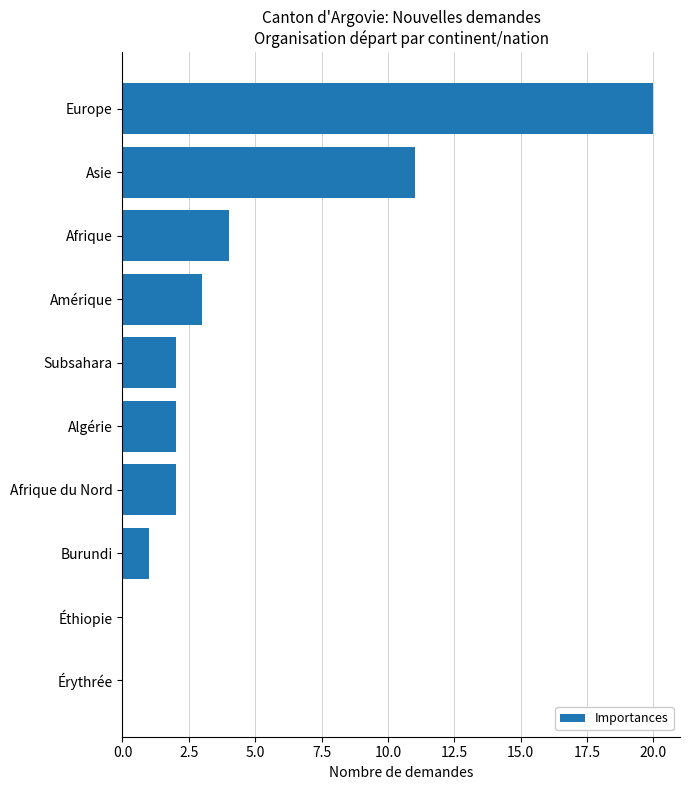

What is the sum of all values?

45